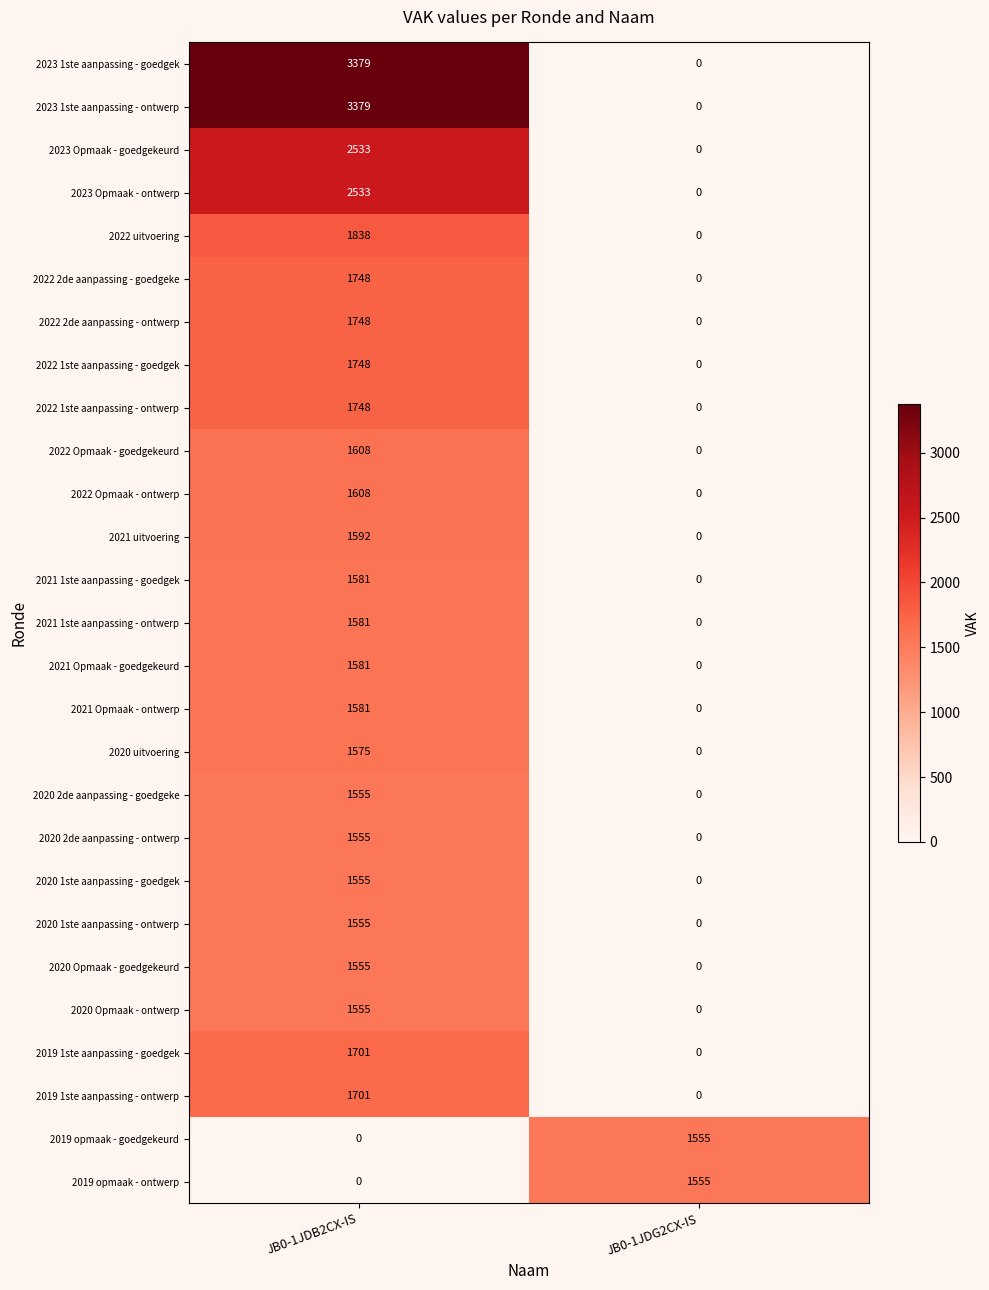

How many categories are shown in the chart?

2